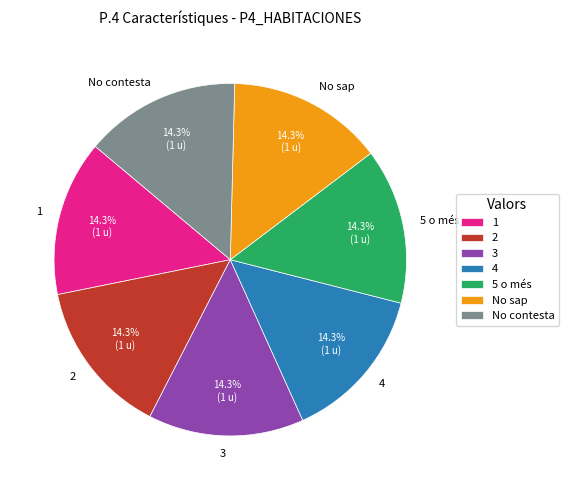

Does any single category account for the majority?

No